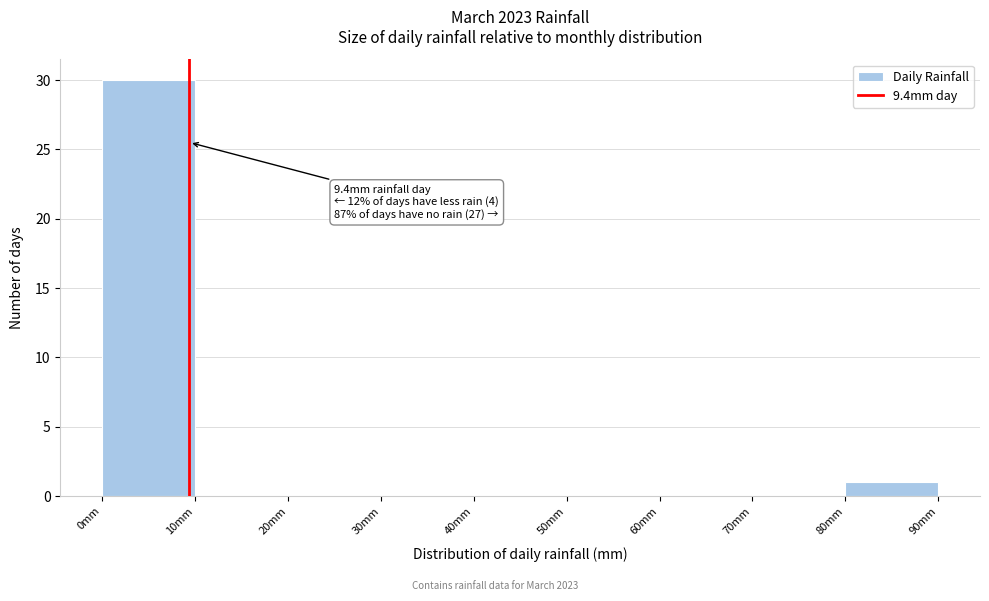

Which range on the x-axis has the tallest bar?

0 to 10